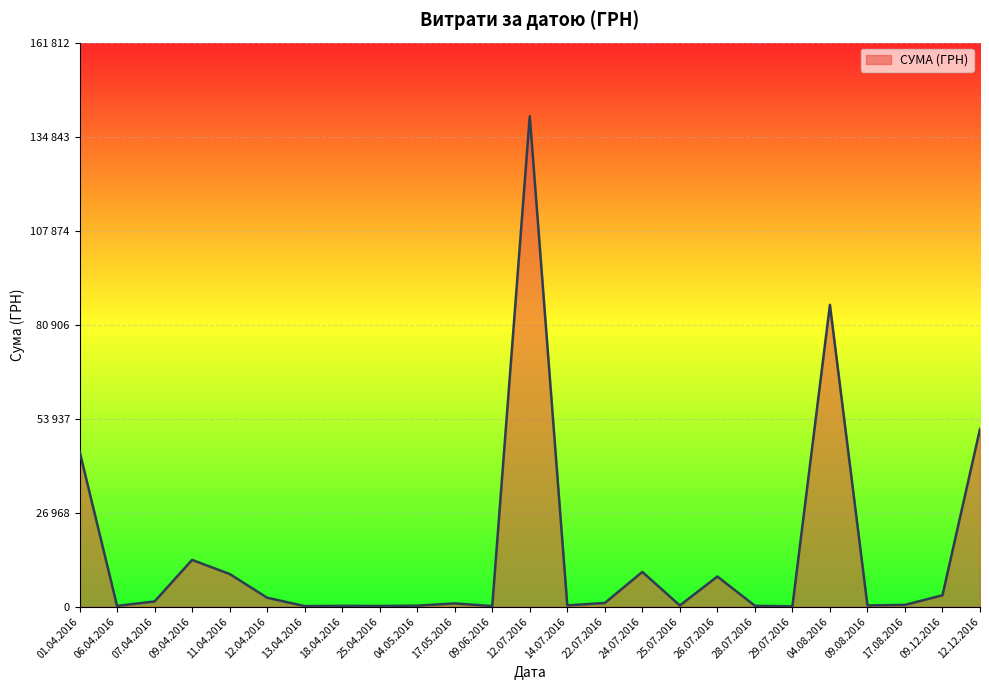

The value at 12.12.2016 is 22380.0. True or false?

False